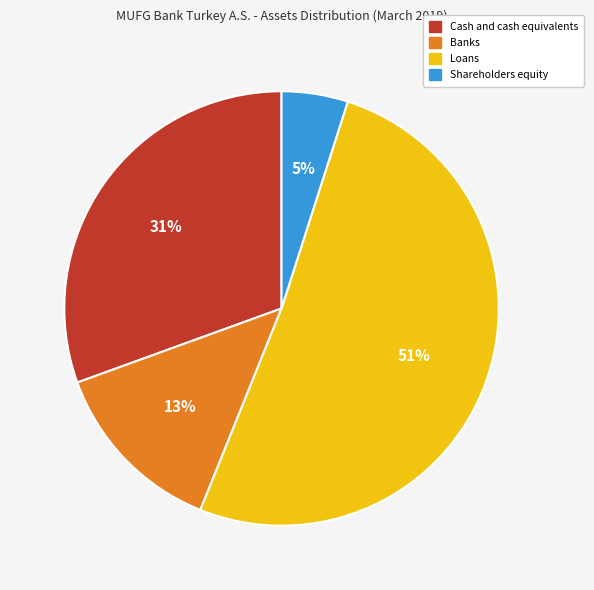

To the nearest percent, what portion does Cash and cash equivalents represent?

31%